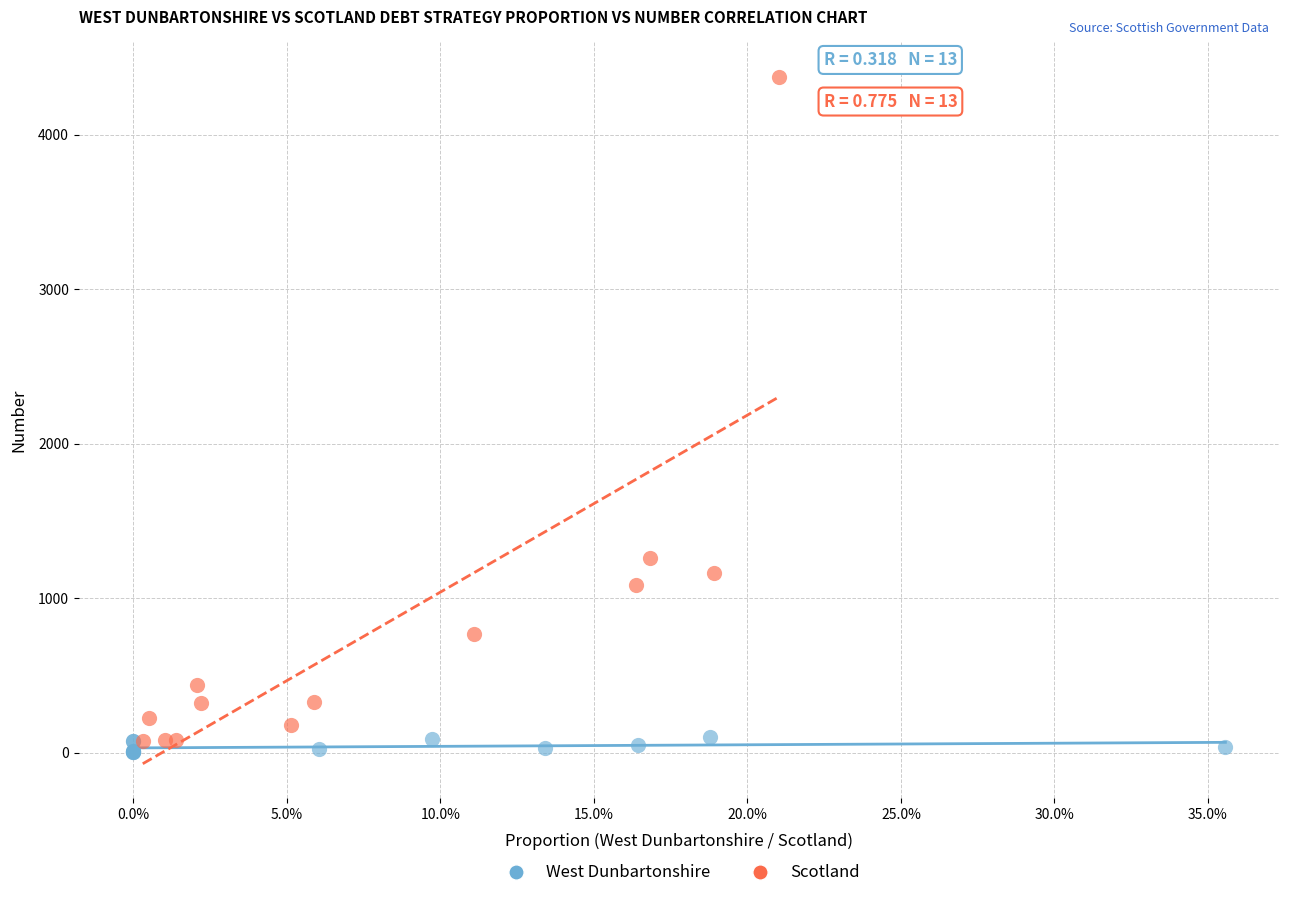

Which series reaches the maximum Y coordinate?

Scotland